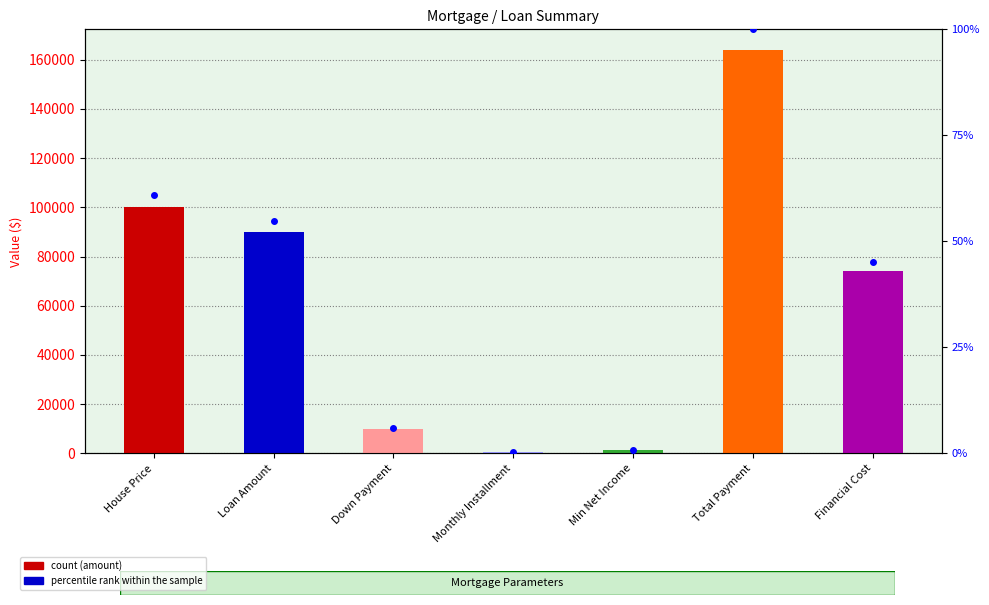

Reading left to right, transcribe all the data shown in this chart.

House Price=60.9	Loan Amount=54.8	Down Payment=6.1	Monthly Installment=0.3	Min Net Income=0.8	Total Payment=100.0	Financial Cost=45.2